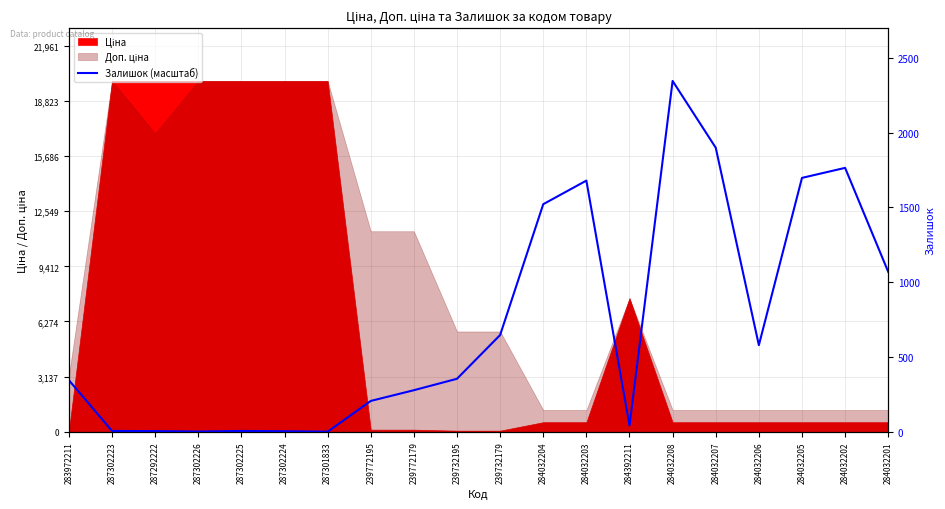

The chart shows a value of 57.1 at 287292222. True or false?

False